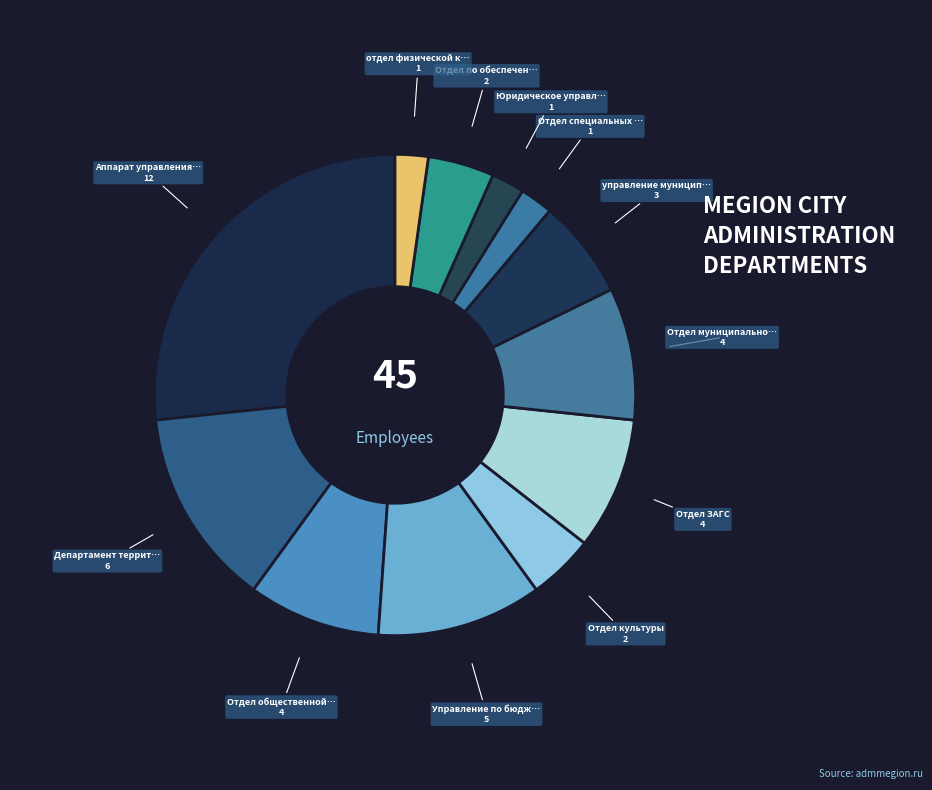

How many slices are in this pie chart?

12